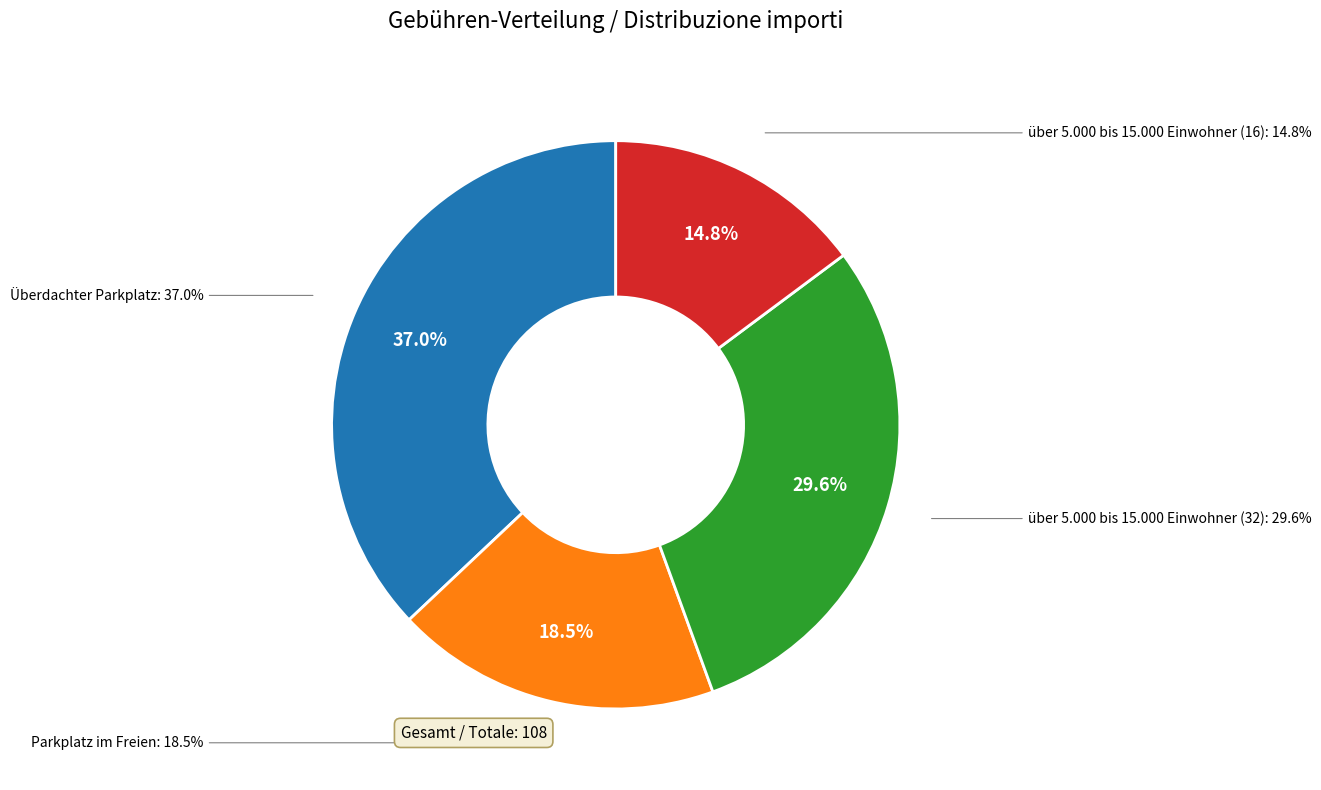

What is the change in value from Parkplatz im Freien to über 5.000 bis 15.000 Einwohner (32)?

+12